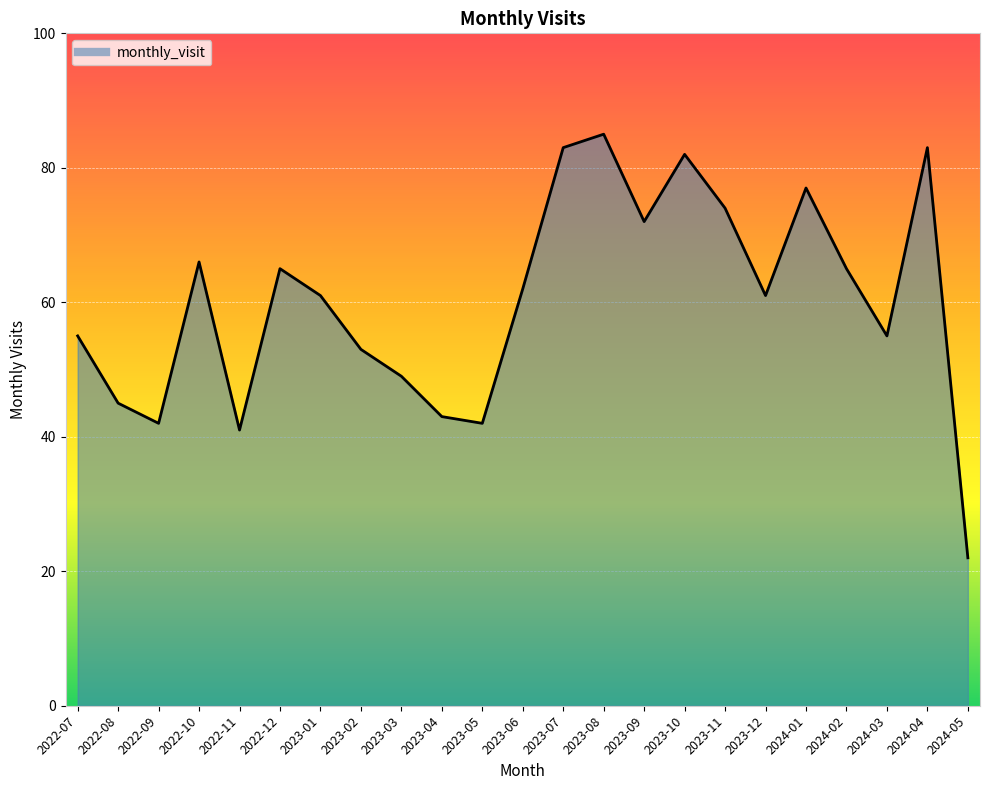

Reading right to left, list all the values displayed in this chart.

2024-05=22	2024-04=83	2024-03=55	2024-02=65	2024-01=77	2023-12=61	2023-11=74	2023-10=82	2023-09=72	2023-08=85	2023-07=83	2023-06=62	2023-05=42	2023-04=43	2023-03=49	2023-02=53	2023-01=61	2022-12=65	2022-11=41	2022-10=66	2022-09=42	2022-08=45	2022-07=55